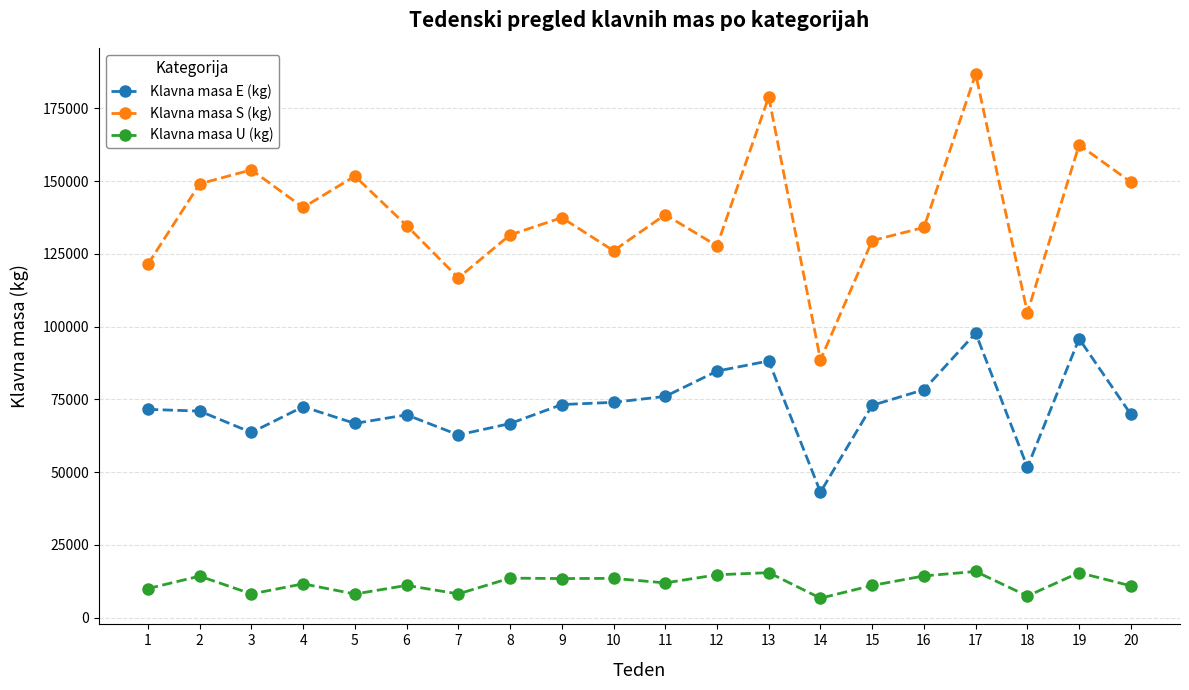

What are all the series names shown in the legend?

Klavna masa E (kg), Klavna masa S (kg), Klavna masa U (kg)